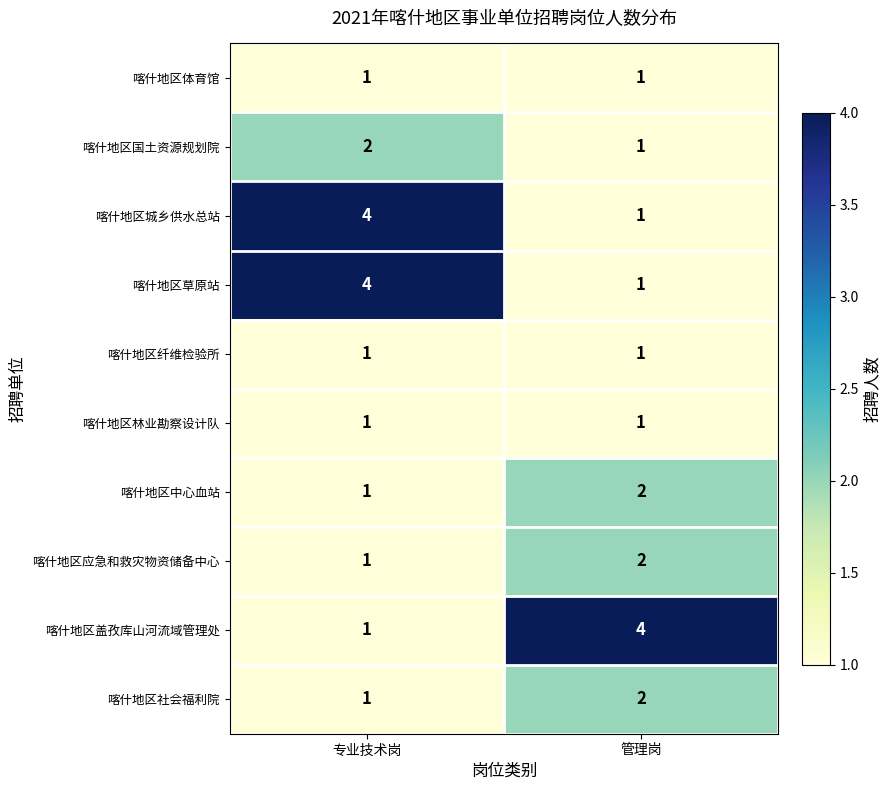

Reading right to left, transcribe all the data shown in this chart.

喀什地区体育馆: 1	1
喀什地区国土资源规划院: 1	2
喀什地区城乡供水总站: 1	4
喀什地区草原站: 1	4
喀什地区纤维检验所: 1	1
喀什地区林业勘察设计队: 1	1
喀什地区中心血站: 2	1
喀什地区应急和救灾物资储备中心: 2	1
喀什地区盖孜库山河流域管理处: 4	1
喀什地区社会福利院: 2	1